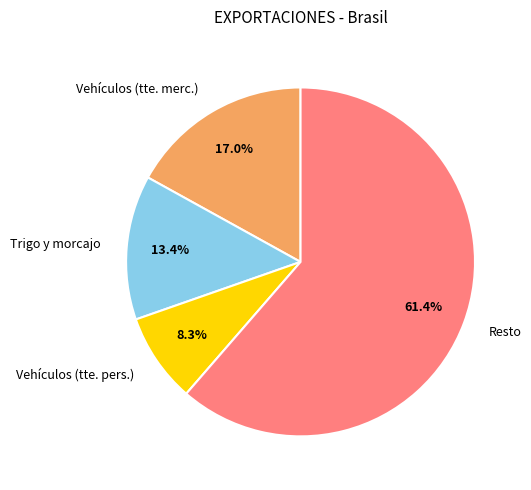

Count the number of slices in the pie.

4